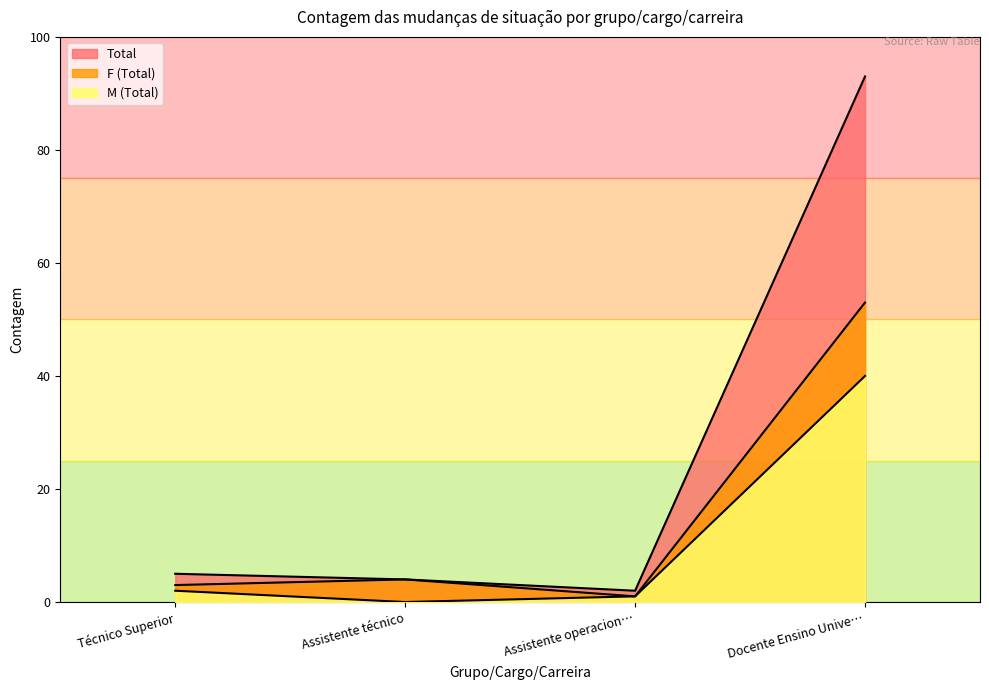

True or false: F (Total) and Total cross at least once.

False